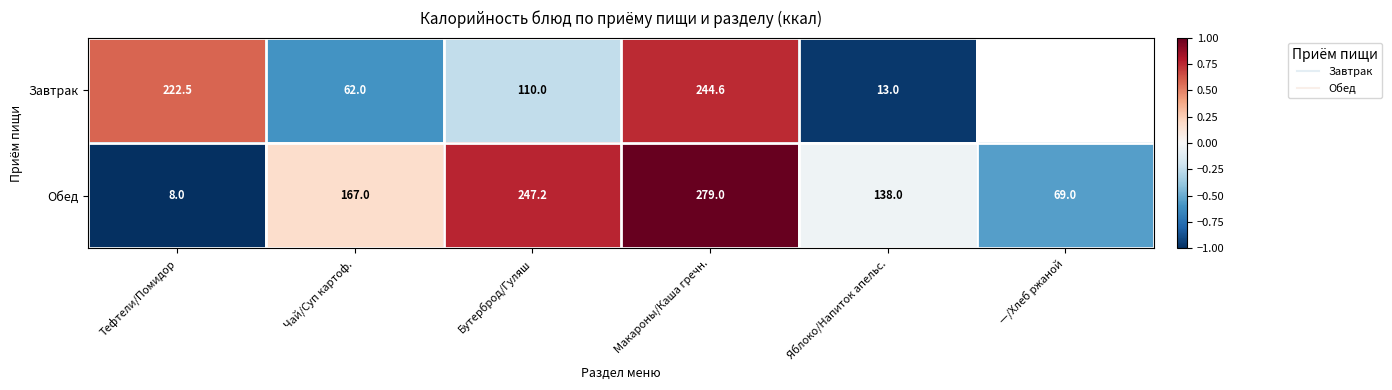

Where does the Обед series first go above 0?

Чай/Суп картоф.